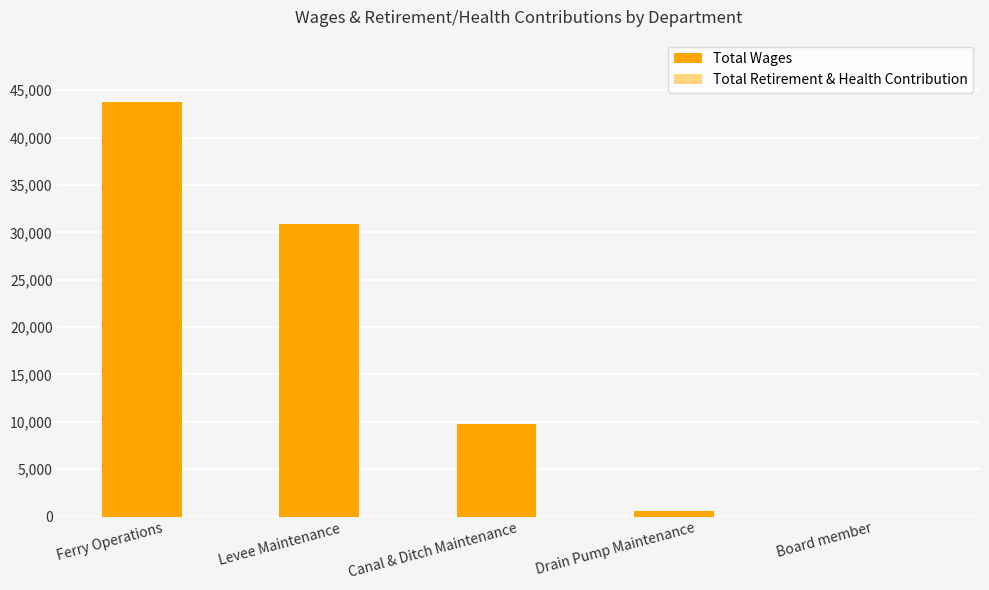

How many categories are shown in the chart?

5